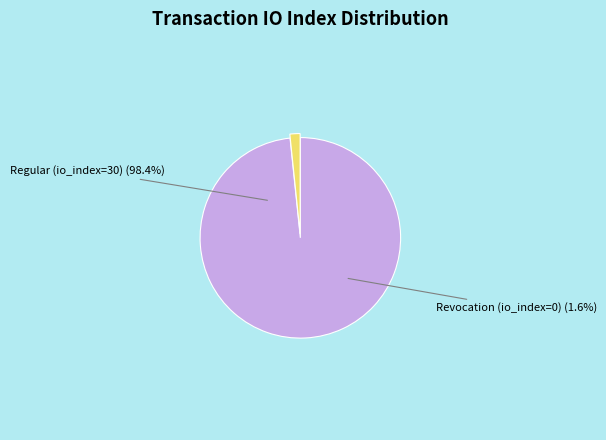

How many slices are in this pie chart?

2